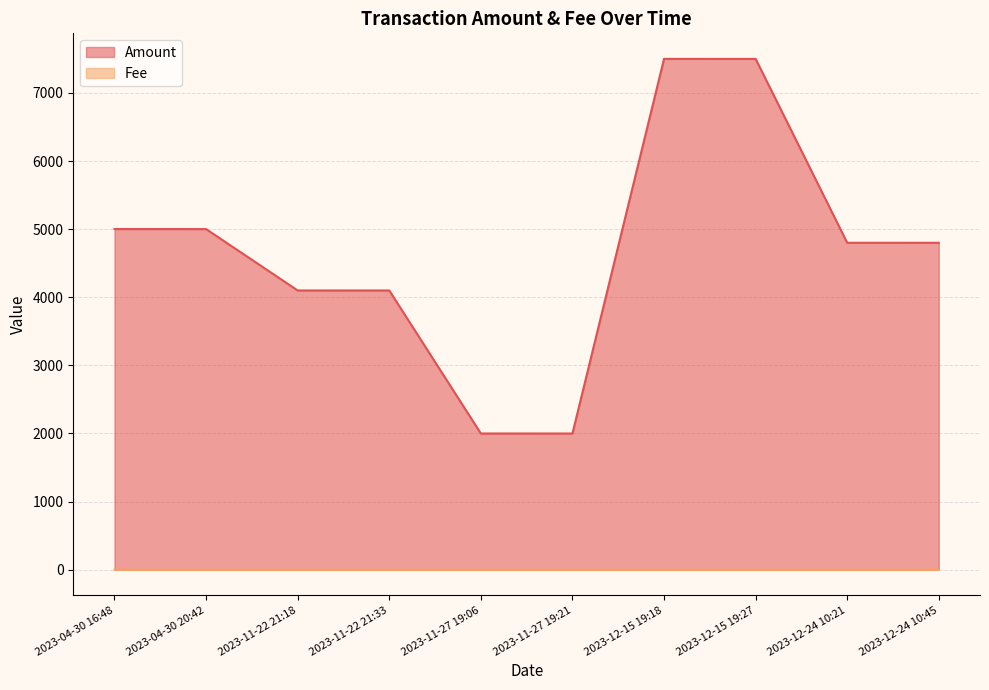

What is the sum of all Amount values?

46802.2